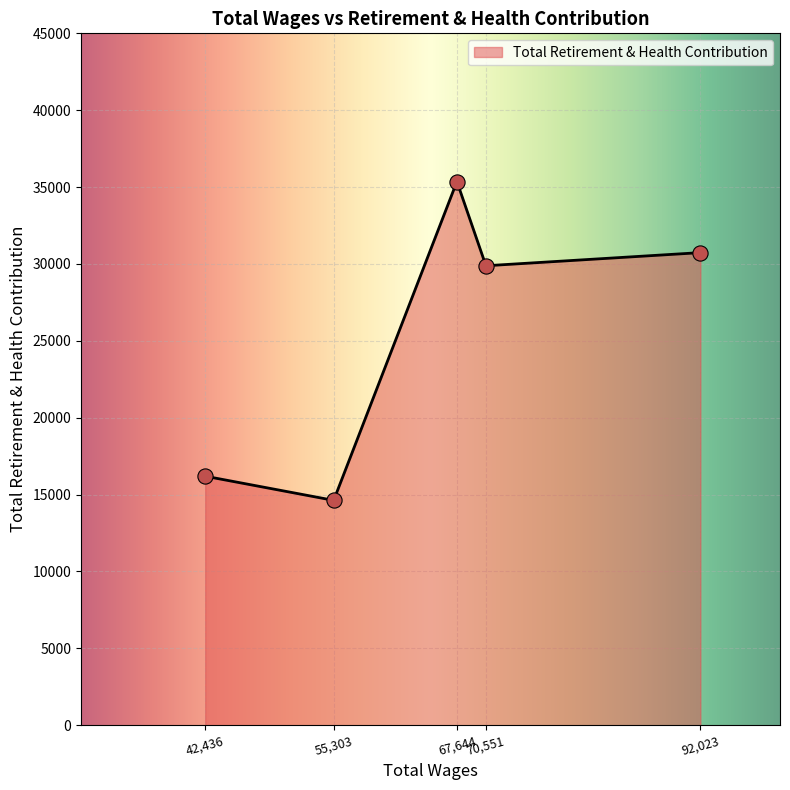

Between 67,644 and 42,436, which is larger?

67,644